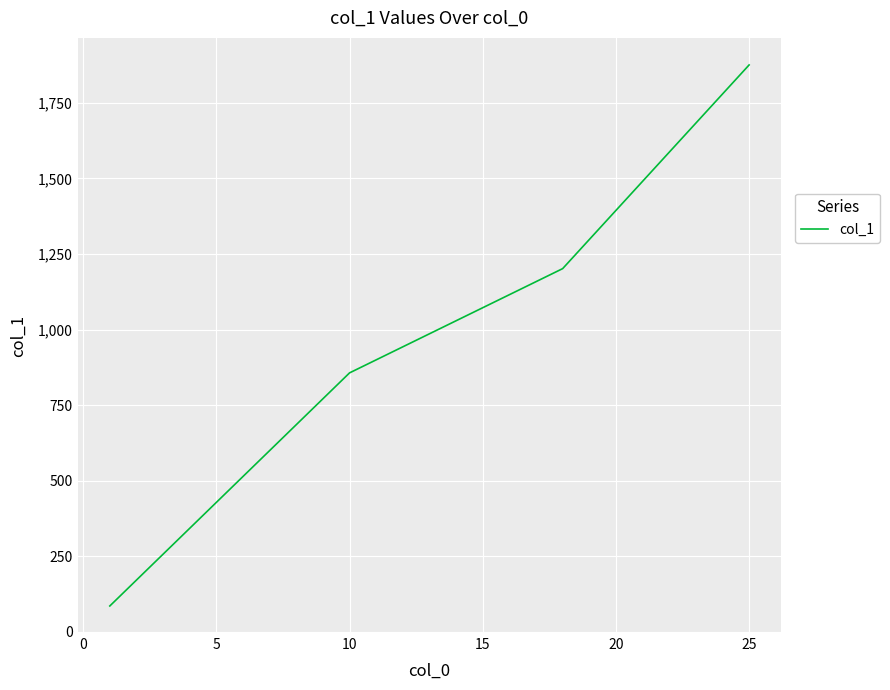

What is the difference between the maximum and minimum values?

1789.8